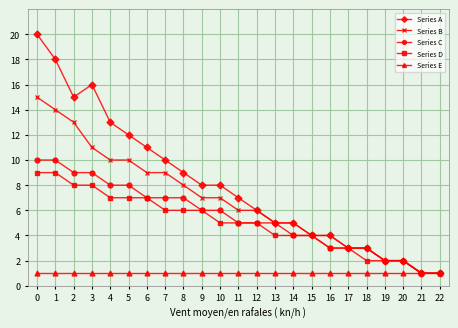

What is the maximum value shown in the chart?

20